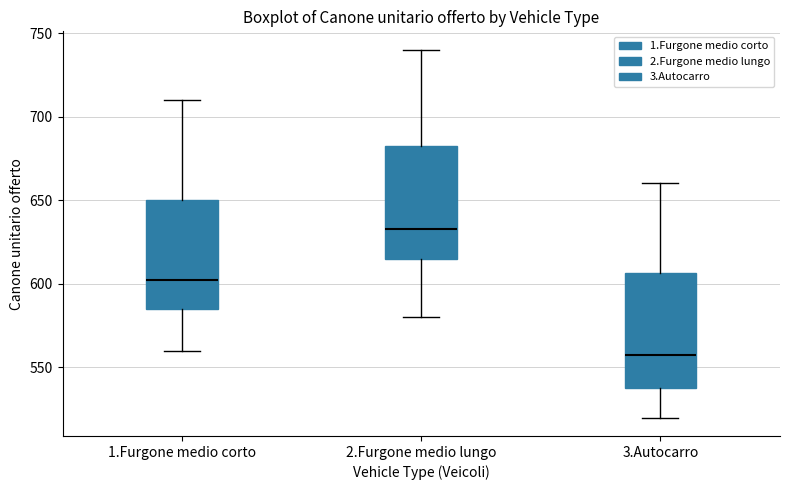

Reading left to right, read every box against the y-axis: the position of its median line, the range the box covers, and the ends of its whiskers. The values are not printed on the chart, so give them approximately, as read against the axis.

1.Furgone medio corto: median 605, box 585 to 650, whiskers 560 to 710
2.Furgone medio lungo: median 635, box 615 to 685, whiskers 580 to 740
3.Autocarro: median 560, box 540 to 605, whiskers 520 to 660